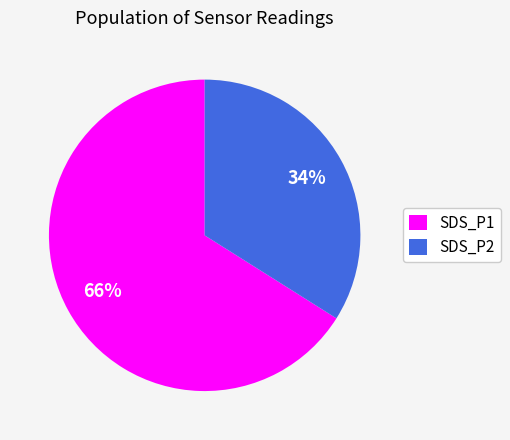

To the nearest percent, what is the difference between the largest and smallest slice percentages?

32%